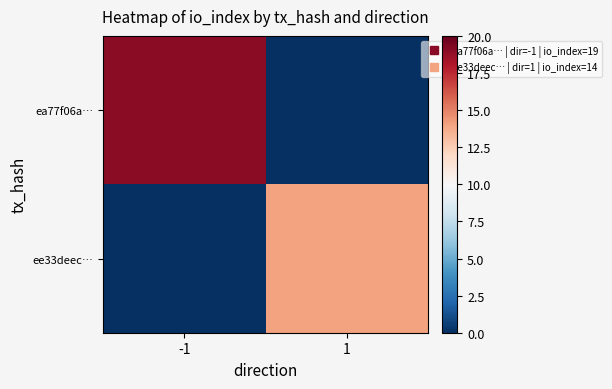

What is the difference between the highest and lowest values at 1?

14